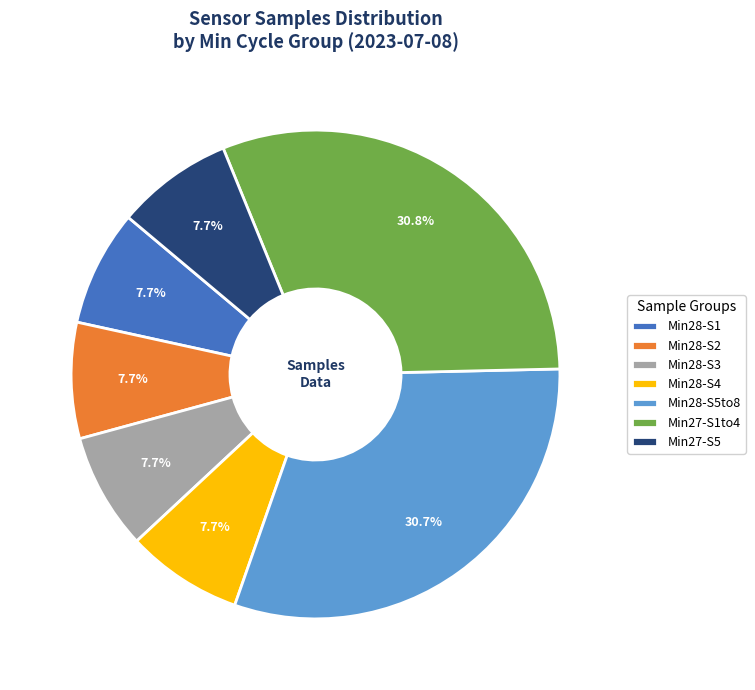

Count the number of slices in the pie.

7